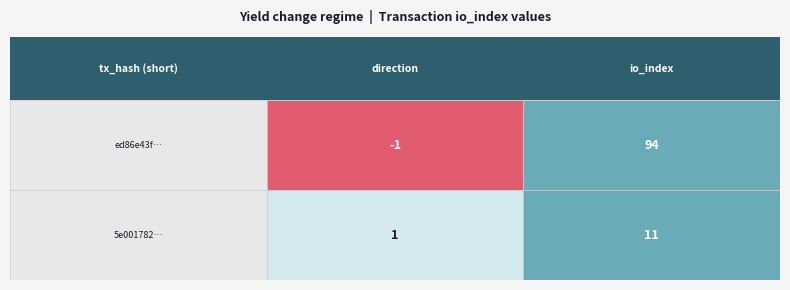

Reading right to left, what are all the values shown in this chart?

ed86e43fd80138ed242f319ca6bcc8eb235f05c: 1=94	0=-1
5e0017820bf6fc71cf64815757710a6d934f969: 1=11	0=1